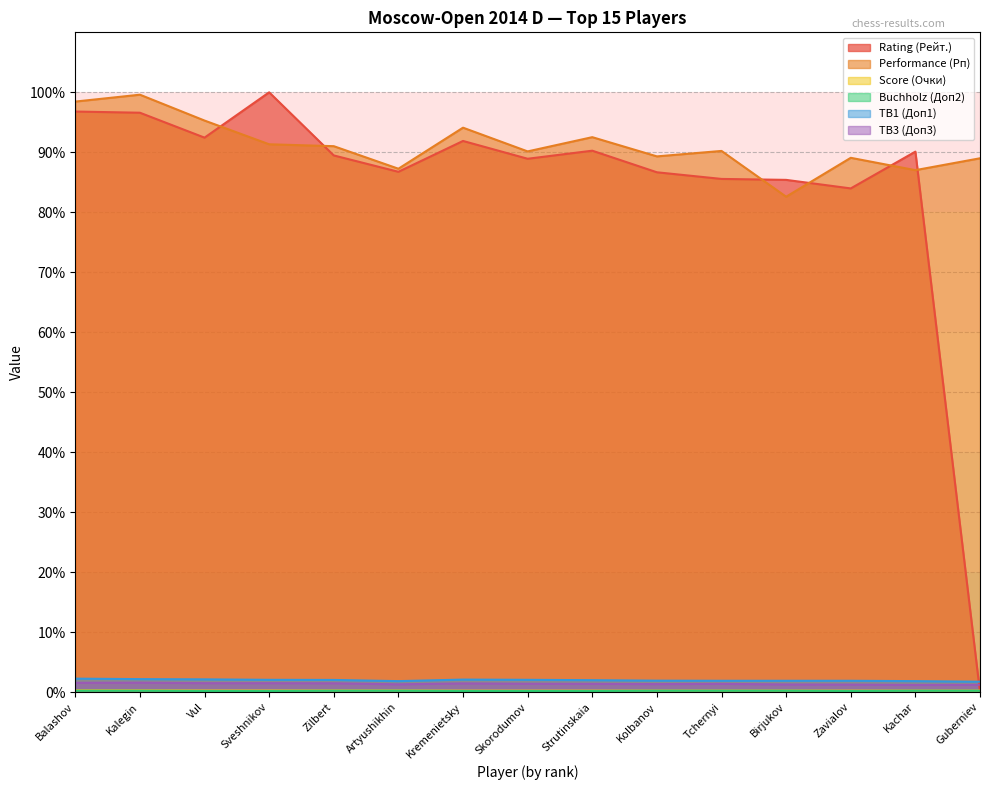

What is the spread (max minus min) of values at Vul?

95.1